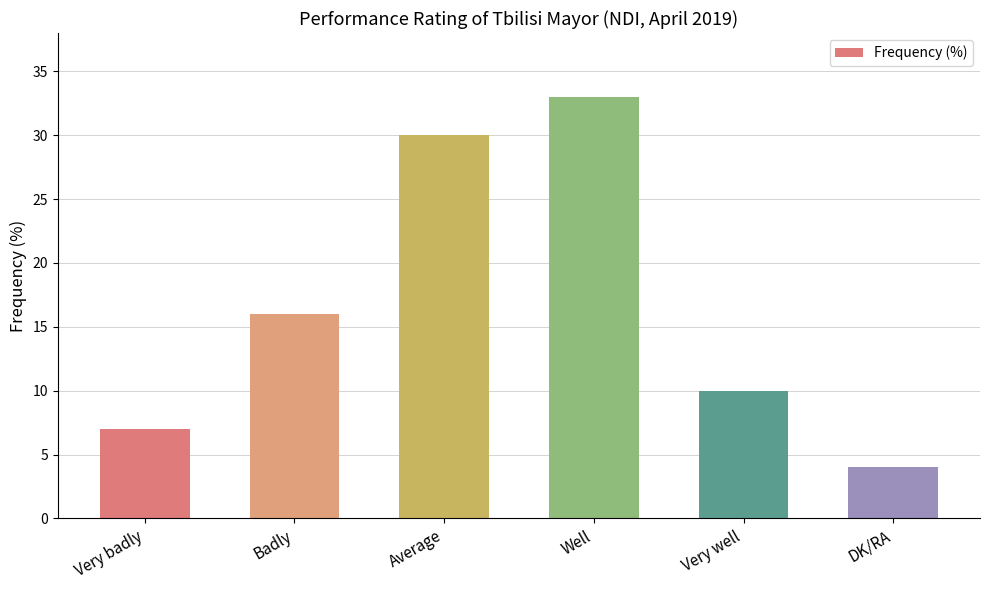

True or false: the data shows 33 at Well.

True